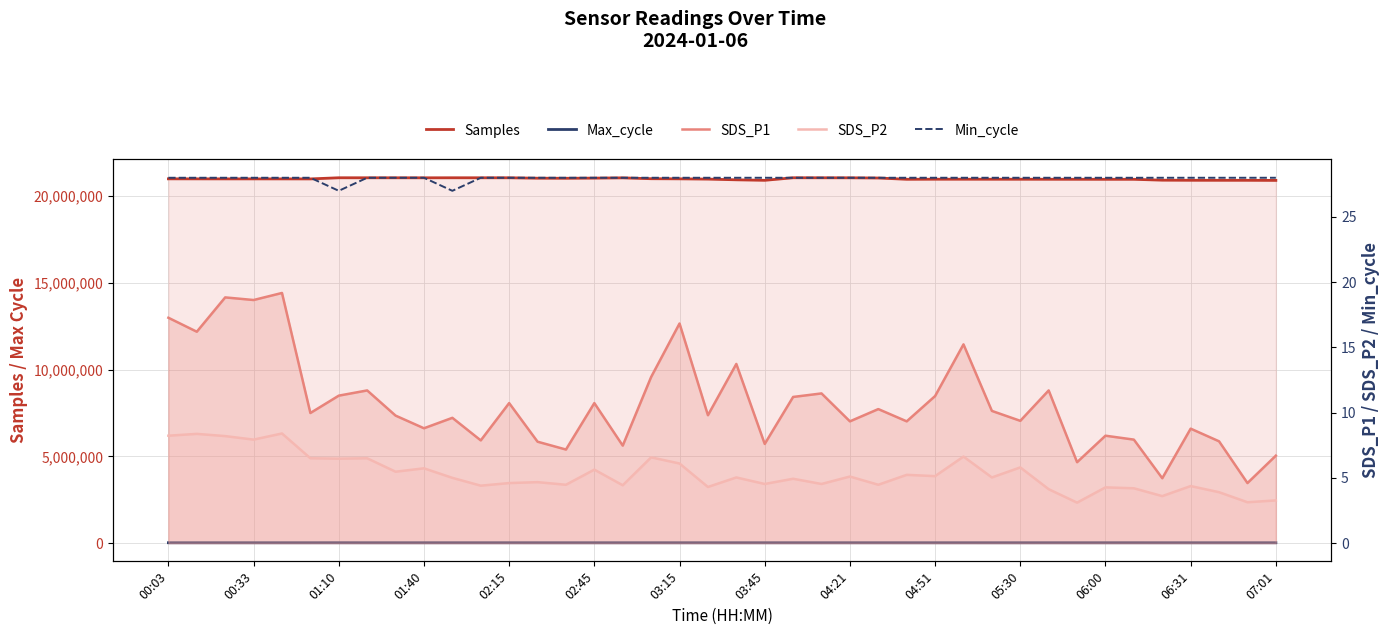

Which series changed the most between 15 and 29?

Samples